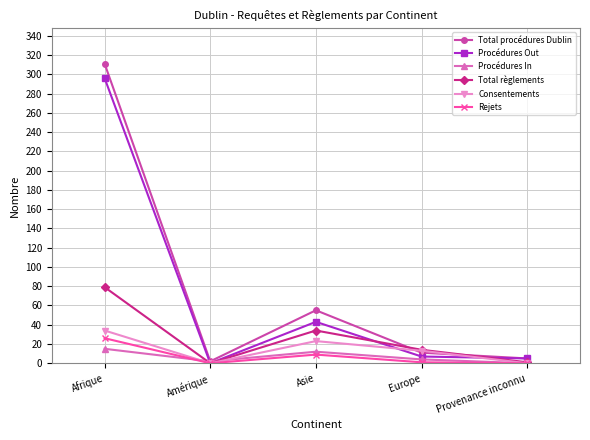

Which label corresponds to the largest value in the chart?

Afrique